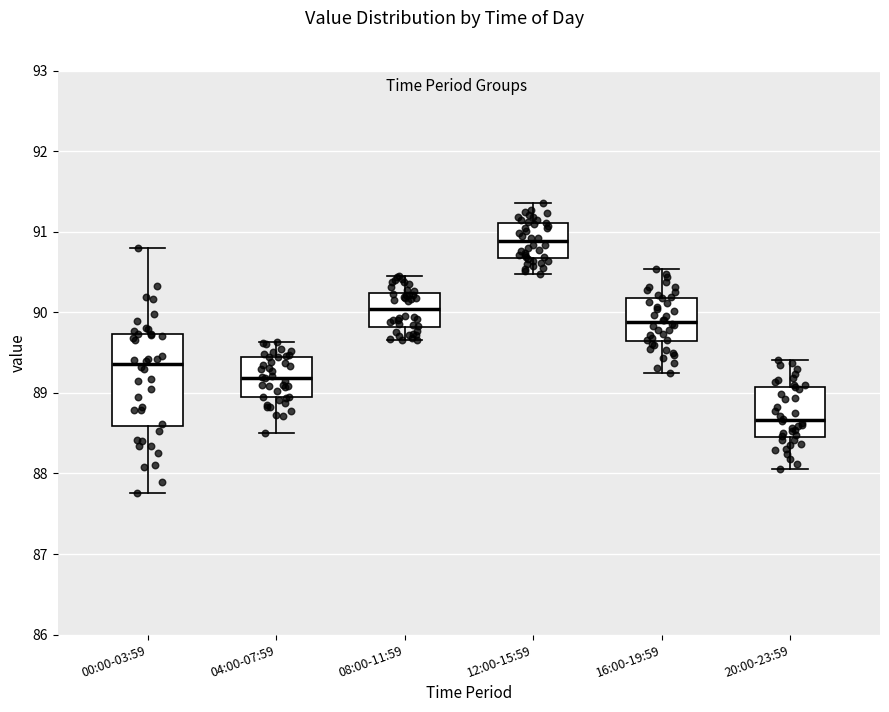

Reading left to right, read every box against the y-axis: the position of its median line, the range the box covers, and the ends of its whiskers. The values are not printed on the chart, so give them approximately, as read against the axis.

00:00-03:59: median 89.4, box 88.6 to 89.7, whiskers 87.8 to 90.8
04:00-07:59: median 89.2, box 88.9 to 89.4, whiskers 88.5 to 89.6
08:00-11:59: median 90.0, box 89.8 to 90.2, whiskers 89.7 to 90.5
12:00-15:59: median 90.9, box 90.7 to 91.1, whiskers 90.5 to 91.4
16:00-19:59: median 89.9, box 89.6 to 90.2, whiskers 89.3 to 90.5
20:00-23:59: median 88.7, box 88.5 to 89.1, whiskers 88.1 to 89.4